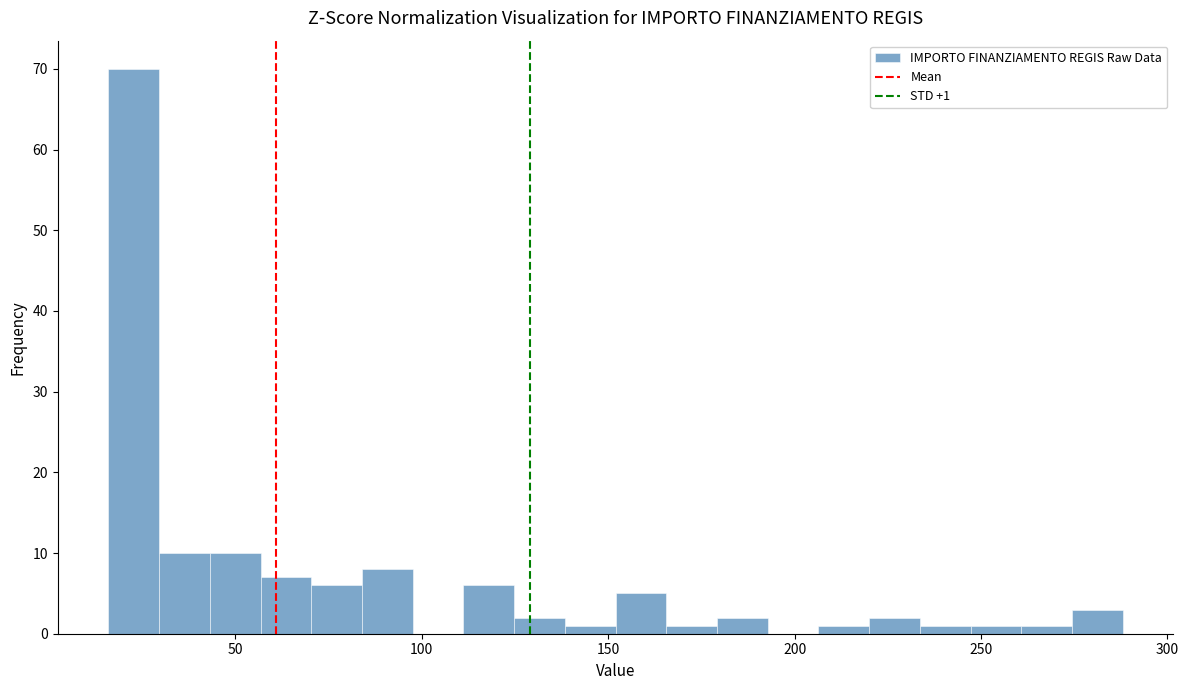

Around what value on the x-axis is the tallest bar? Give the approximate position of its centre, as read against the axis.

25